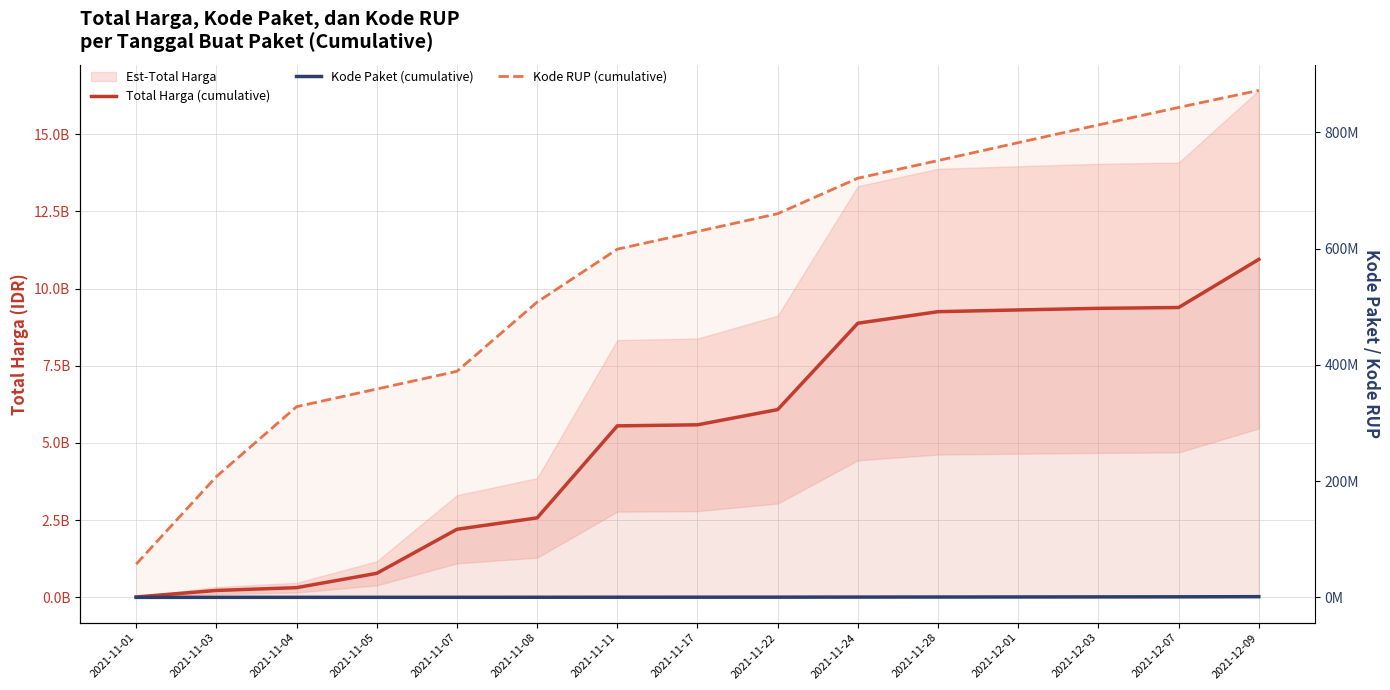

How many data points in Kode Paket (cumulative) are above 308938?

7